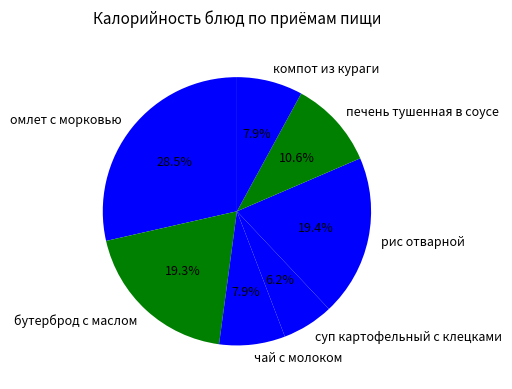

Which category has the smallest portion of the pie?

суп картофельный с клецками